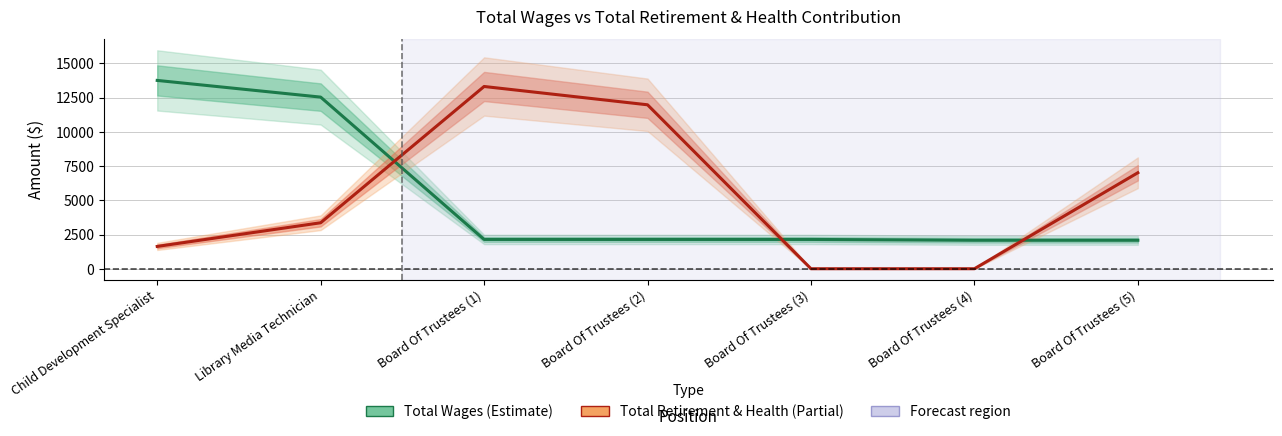

Reading left to right, what are all the values shown in this chart?

Total Wages: 13760	12540	2140	2140	2140	2080	2080
Total Retirement & Health Contribution: 1630	3359	13317	11979	0	0	7014